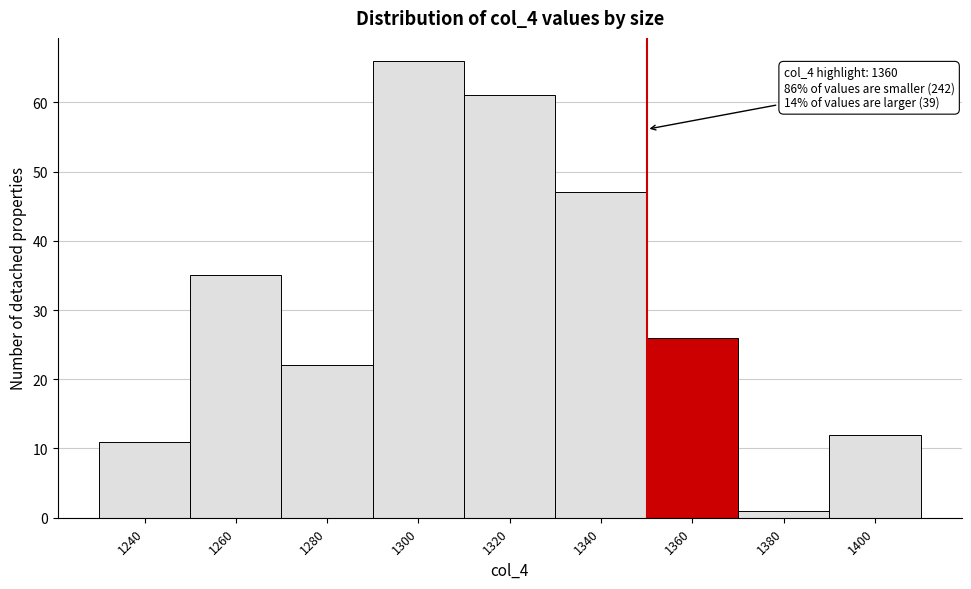

Reading left to right, what are all the values shown in this chart?

11	35	22	66	61	47	26	1	12